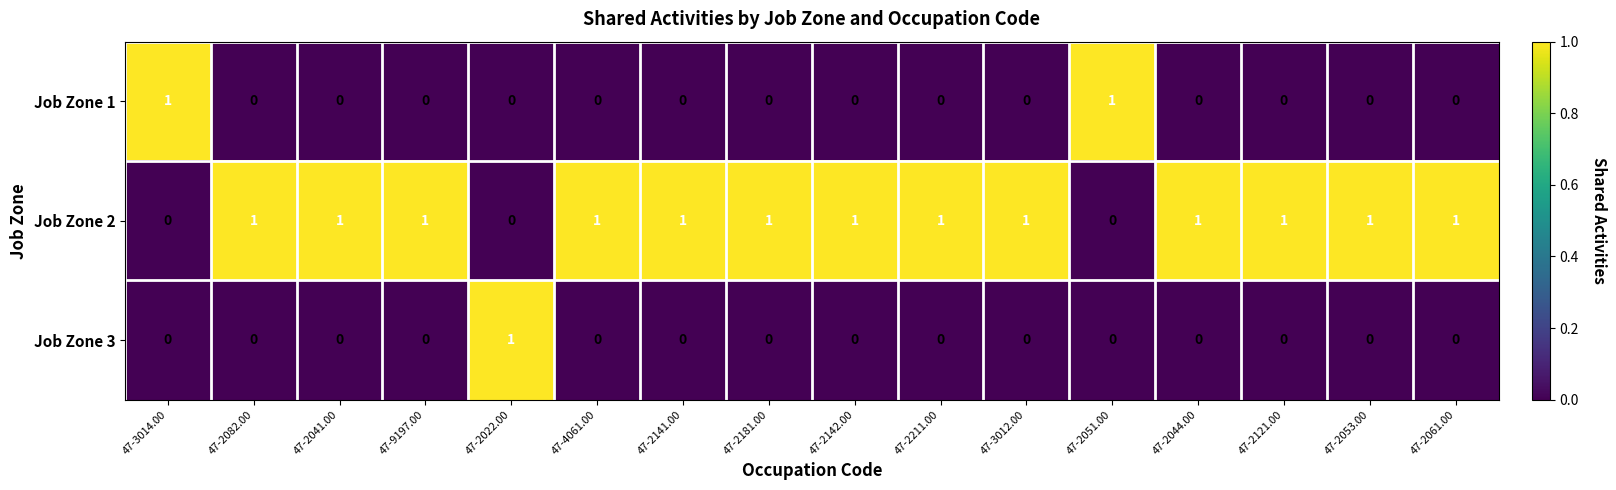

How many Job Zone 2 values are between 1 and 2?

13